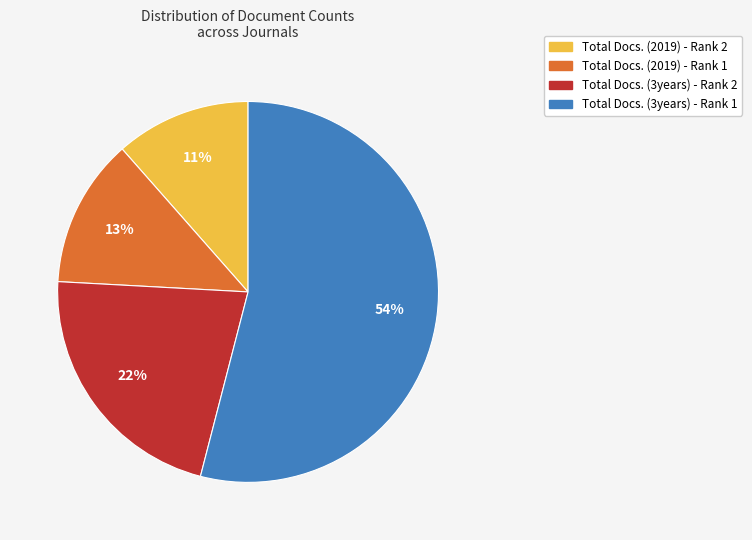

Combined, do Total Docs. (2019) - Rank 2 and Total Docs. (3years) - Rank 2 account for over 50%?

No